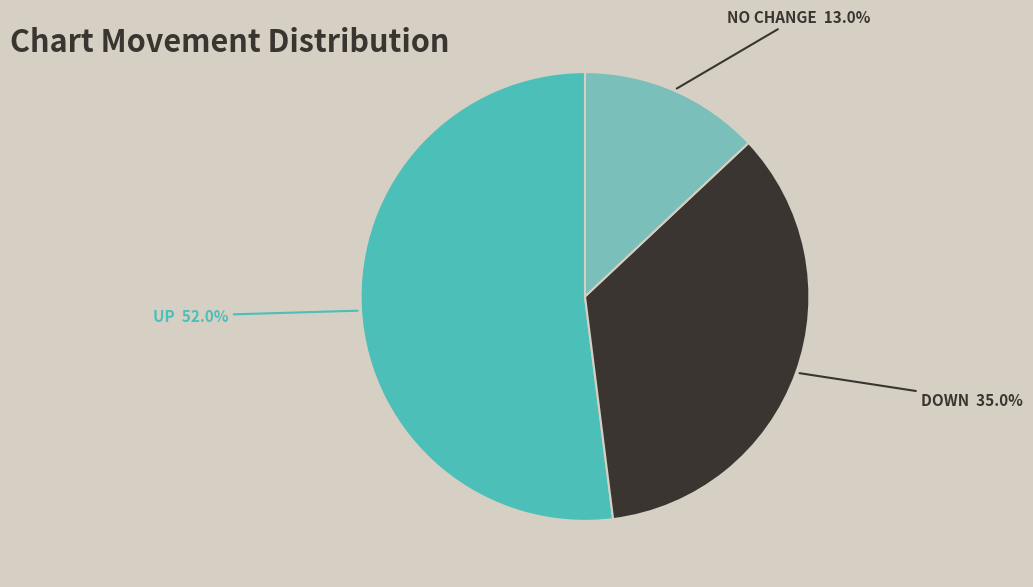

Is the sum of NO CHANGE and DOWN greater than half?

No